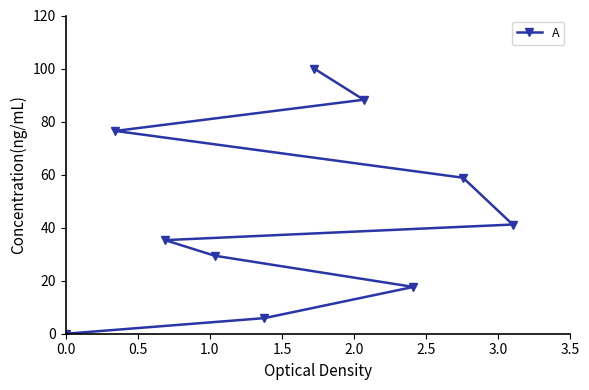

What is the difference between the maximum and minimum values?

100.0